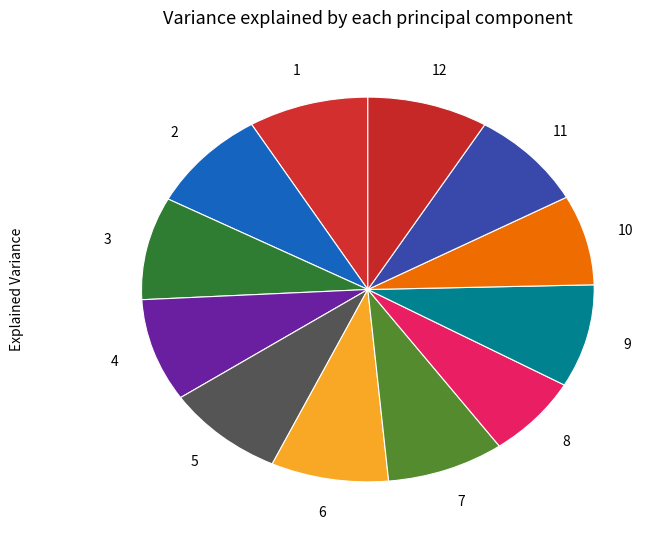

How many slices are in this pie chart?

12